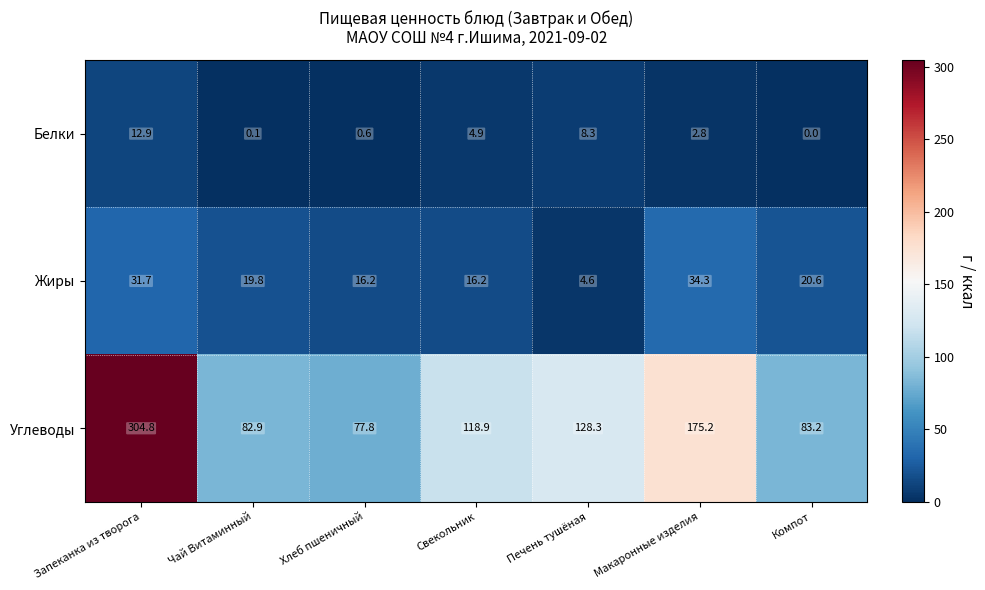

Which series changed the most between Печень тушёная and Компот?

Углеводы